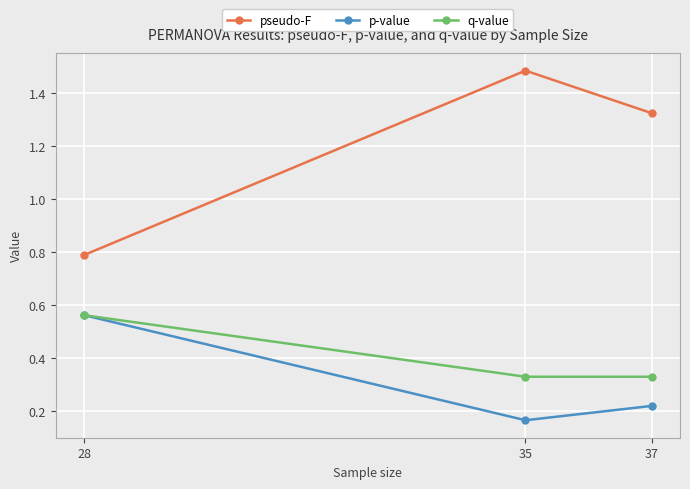

What is the total value across all series at 28?

1.9